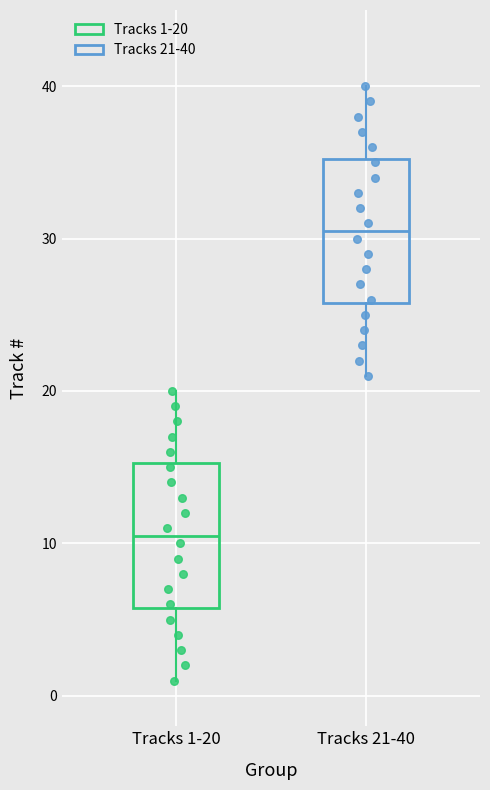

Reading left to right, transcribe this box plot: for each box, give where its median line is, the range the box spans, and where its two whiskers end, as read against the y-axis. The values are not printed on the chart, so give them approximately, as read against the axis.

Tracks 1-20: median 11, box 6 to 15, whiskers 1 to 20
Tracks 21-40: median 31, box 26 to 35, whiskers 21 to 40